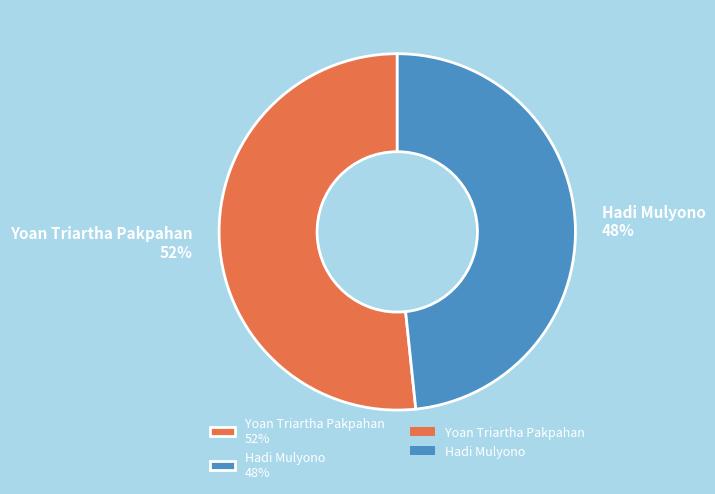

Is it true that Hadi Mulyono is 40% of the pie?

False